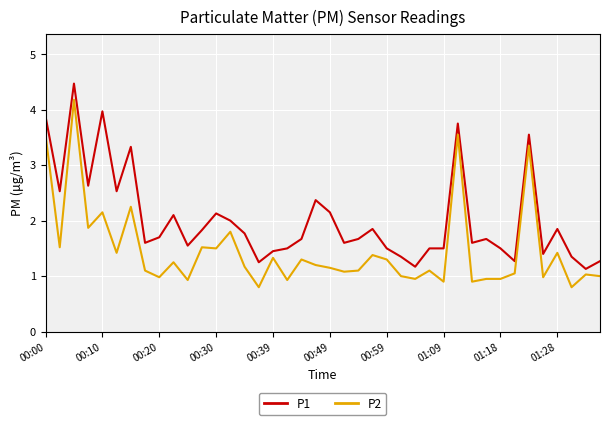

What is the smallest value displayed?

0.8